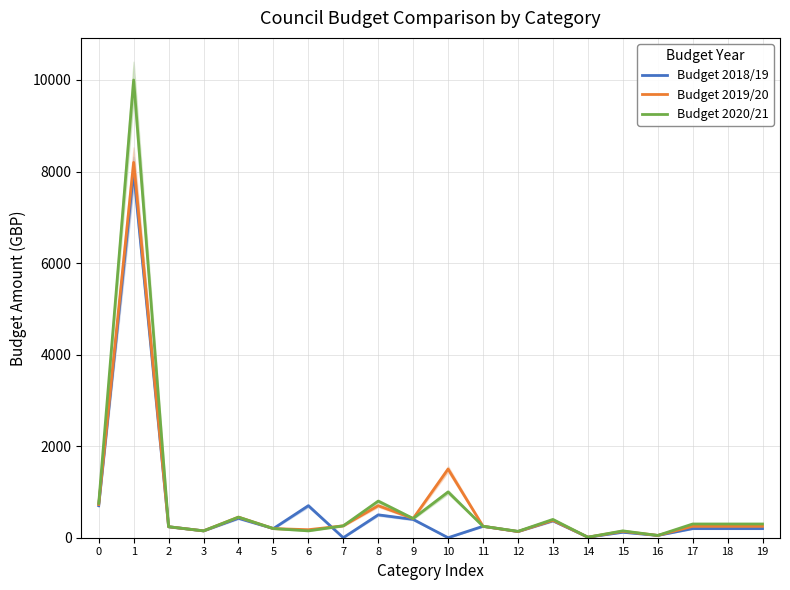

What is the average value of the Budget 2018/19 series?

643